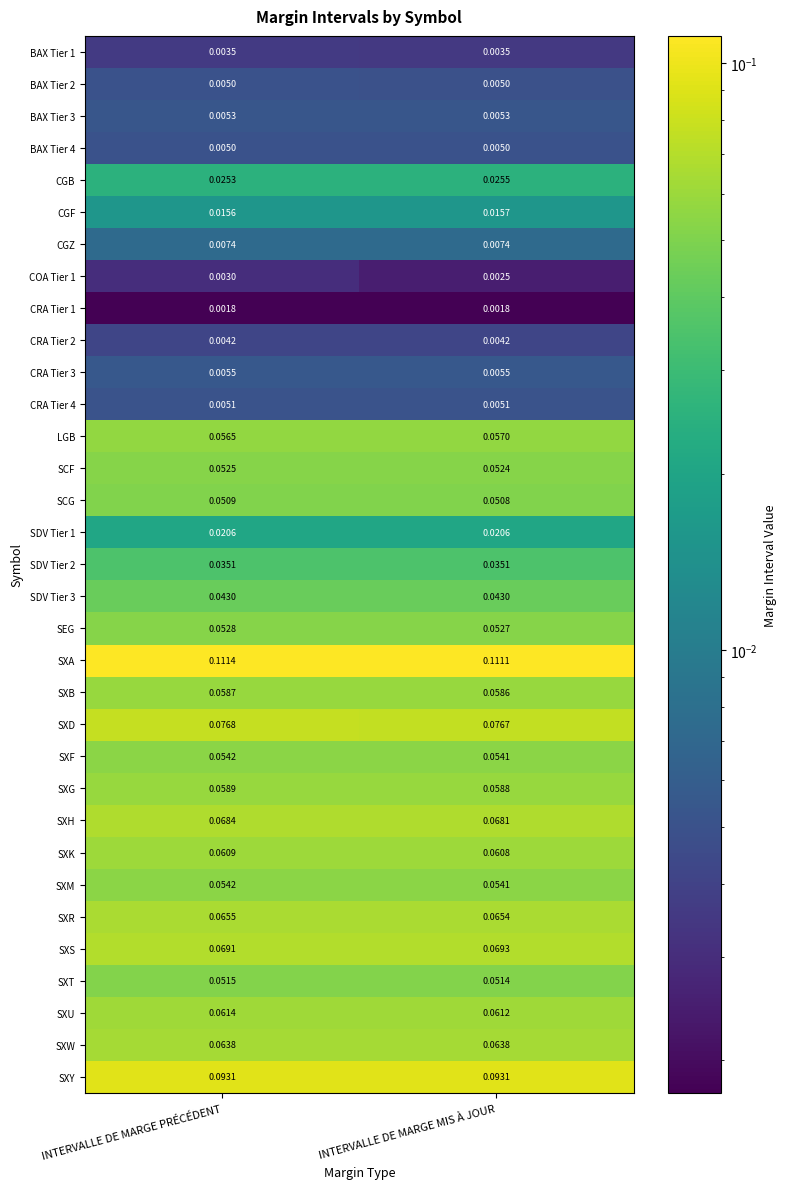

At which category is the sum across all series the highest?

INTERVALLE DE MARGE PRÉCÉDENT